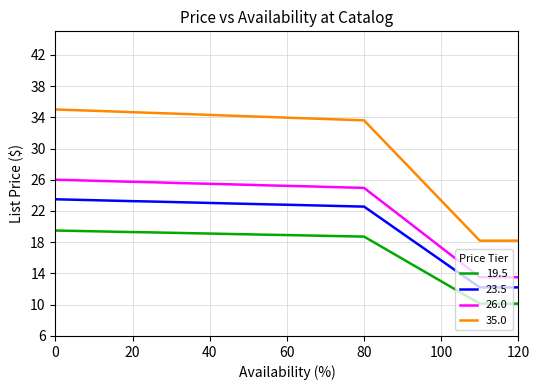

How many distinct data groups are displayed?

4